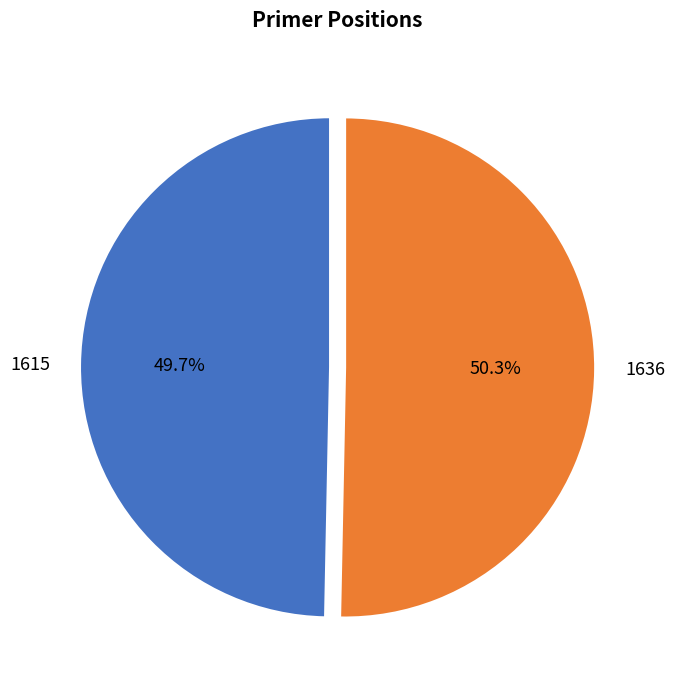

Rank the categories by value from highest to lowest.

1636, 1615